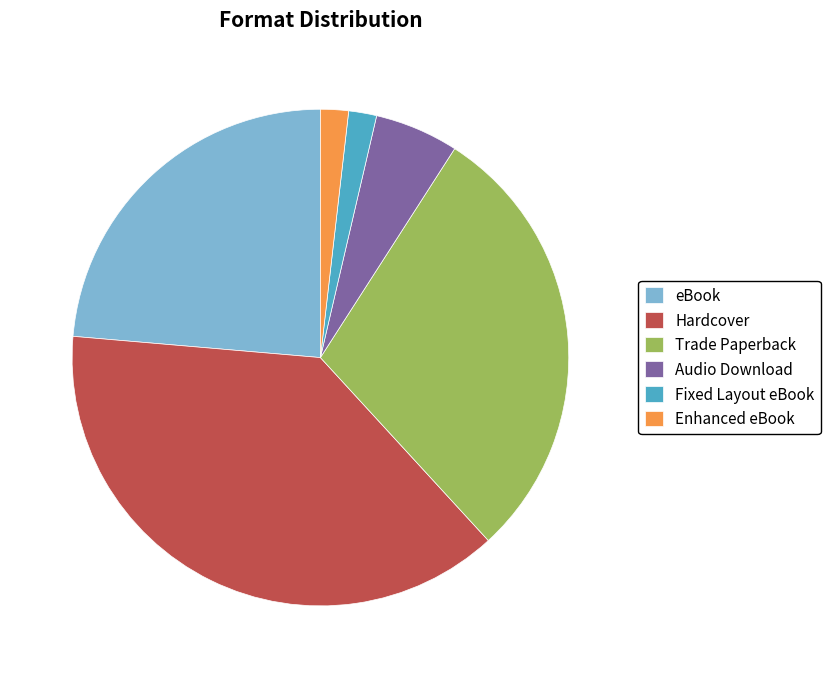

Is it true that Enhanced eBook is 2% of the pie?

True